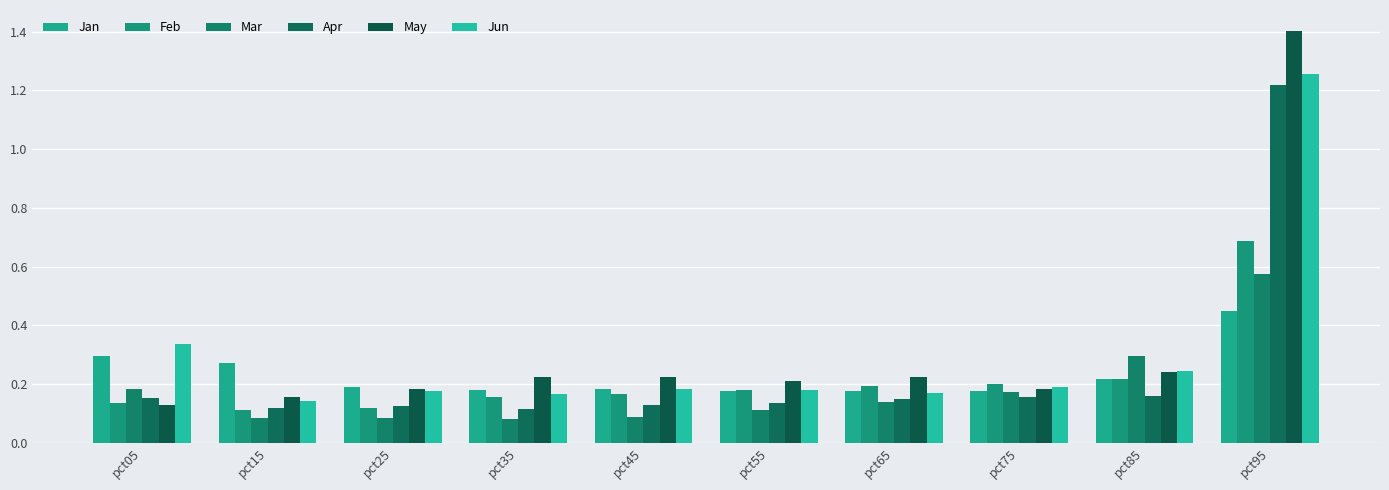

Reading left to right, list all the values displayed in this chart.

Jan: 0.3	0.3	0.2	0.2	0.2	0.2	0.2	0.2	0.2	0.4
Feb: 0.1	0.1	0.1	0.2	0.2	0.2	0.2	0.2	0.2	0.7
Mar: 0.2	0.1	0.1	0.1	0.1	0.1	0.1	0.2	0.3	0.6
Apr: 0.2	0.1	0.1	0.1	0.1	0.1	0.1	0.2	0.2	1.2
May: 0.1	0.2	0.2	0.2	0.2	0.2	0.2	0.2	0.2	1.4
Jun: 0.3	0.1	0.2	0.2	0.2	0.2	0.2	0.2	0.2	1.3